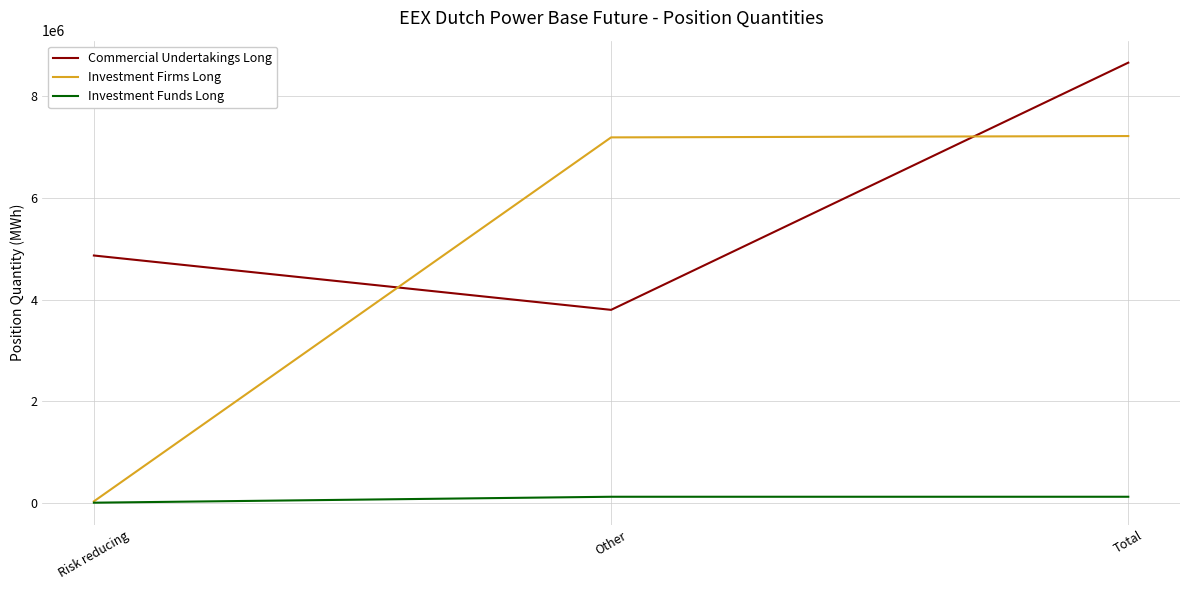

What is the difference between the second highest and minimum values in the Investment Firms Long series?

7166326